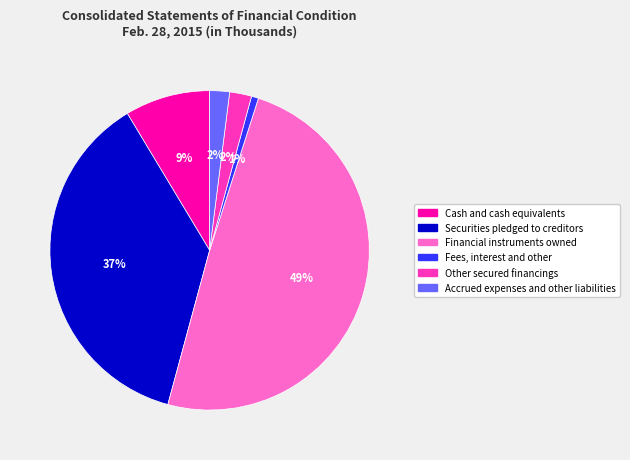

Is Fees, interest and other the majority of the pie?

No